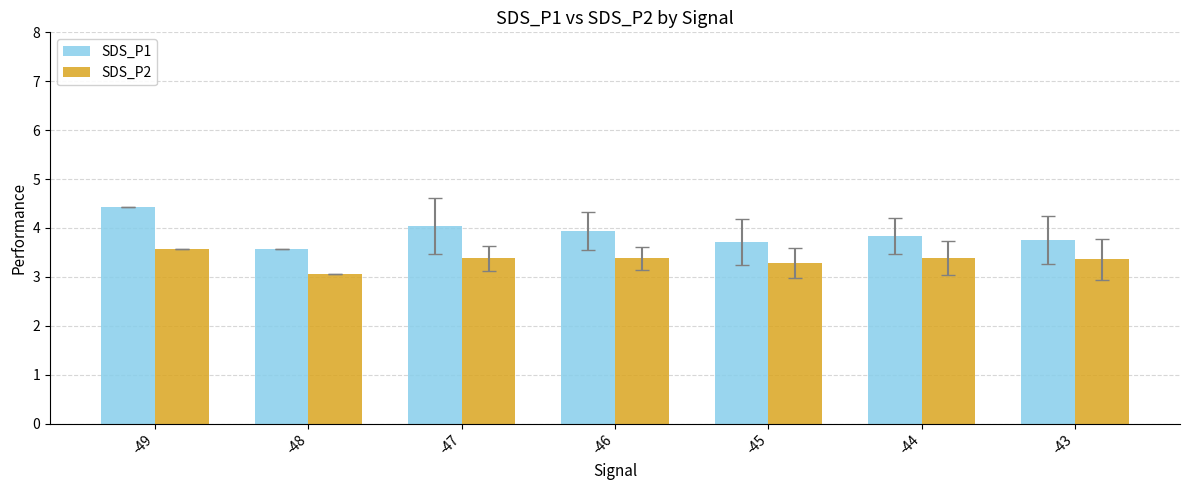

Read the SDS_P1 value at -47.

4.0